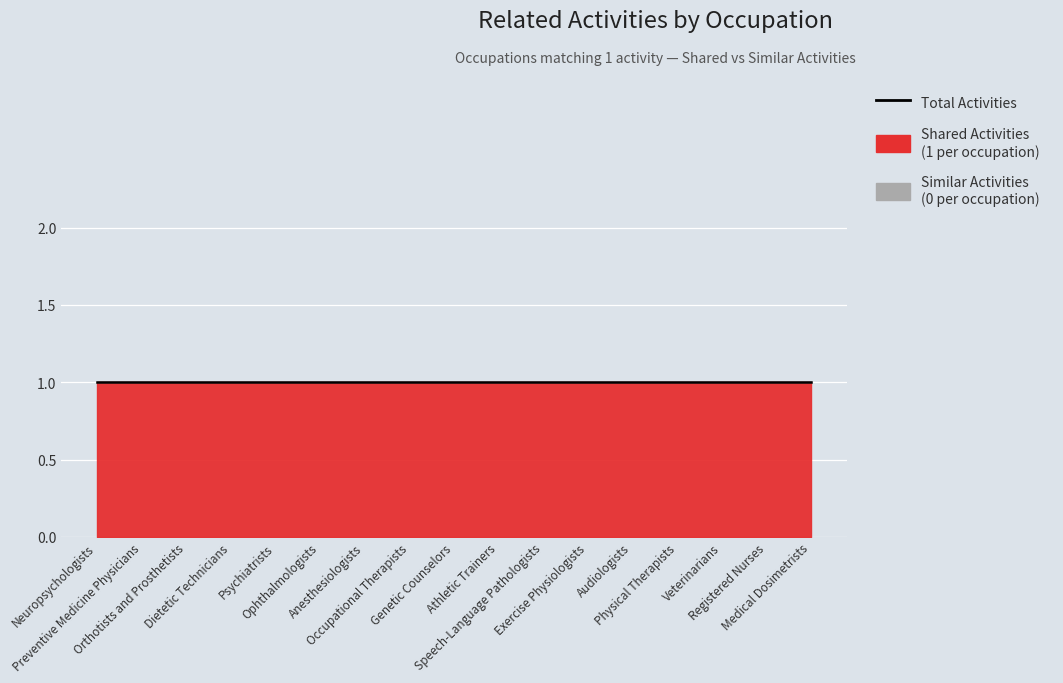

True or false: Similar Activities and Shared Activities cross at least once.

False